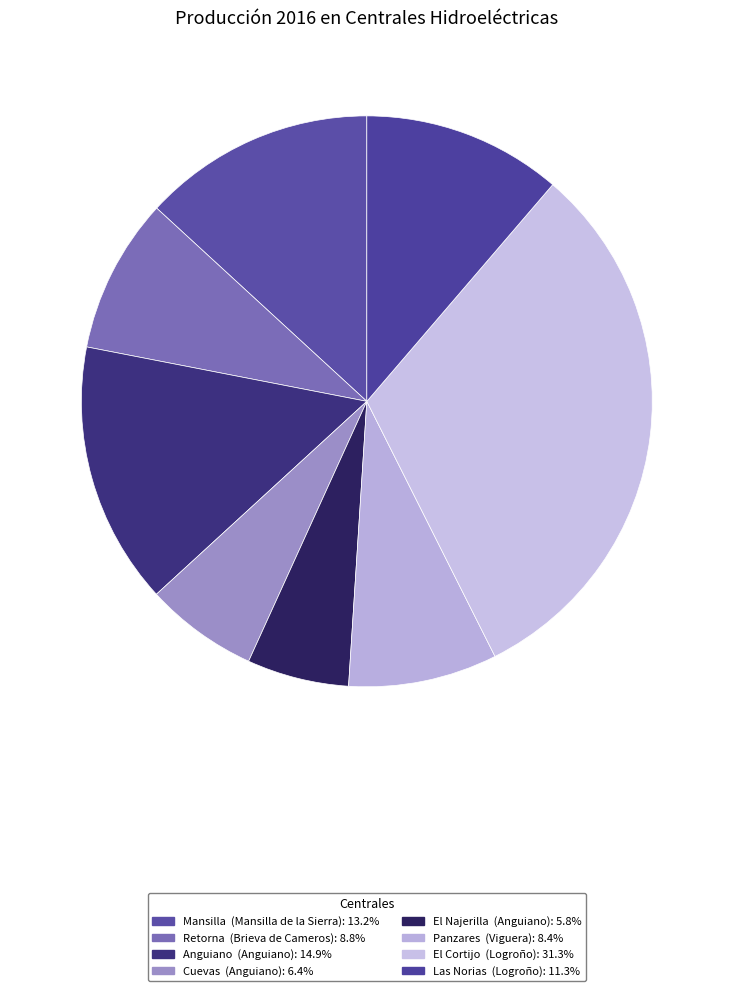

Rank the categories by value from lowest to highest.

El Najerilla  (Anguiano), Cuevas  (Anguiano), Panzares  (Viguera), Retorna  (Brieva de Cameros), Las Norias  (Logroño), Mansilla  (Mansilla de la Sierra), Anguiano  (Anguiano), El Cortijo  (Logroño)